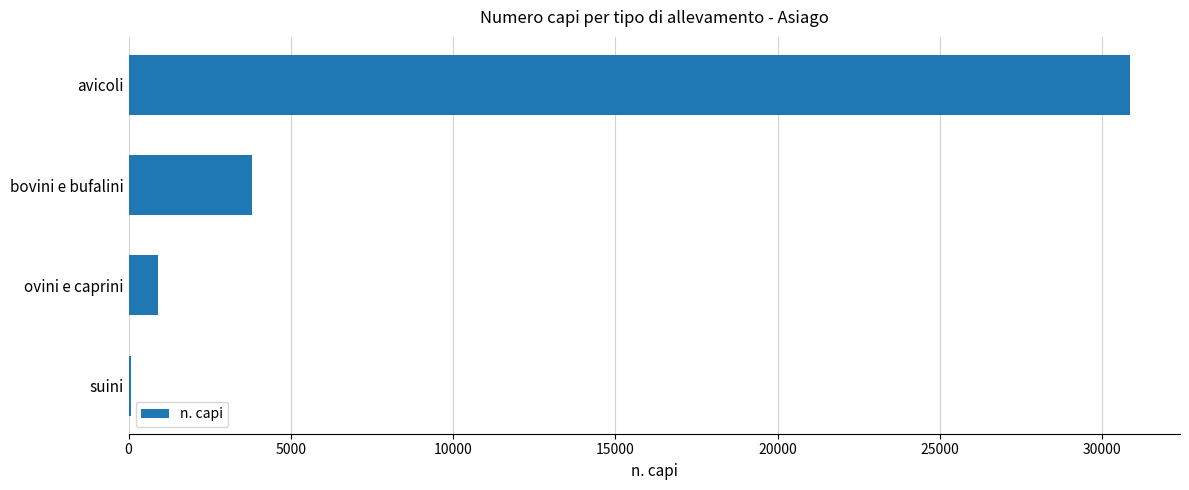

Reading bottom to top, transcribe all the data shown in this chart.

suini=72	ovini e caprini=900	bovini e bufalini=3803	avicoli=30861